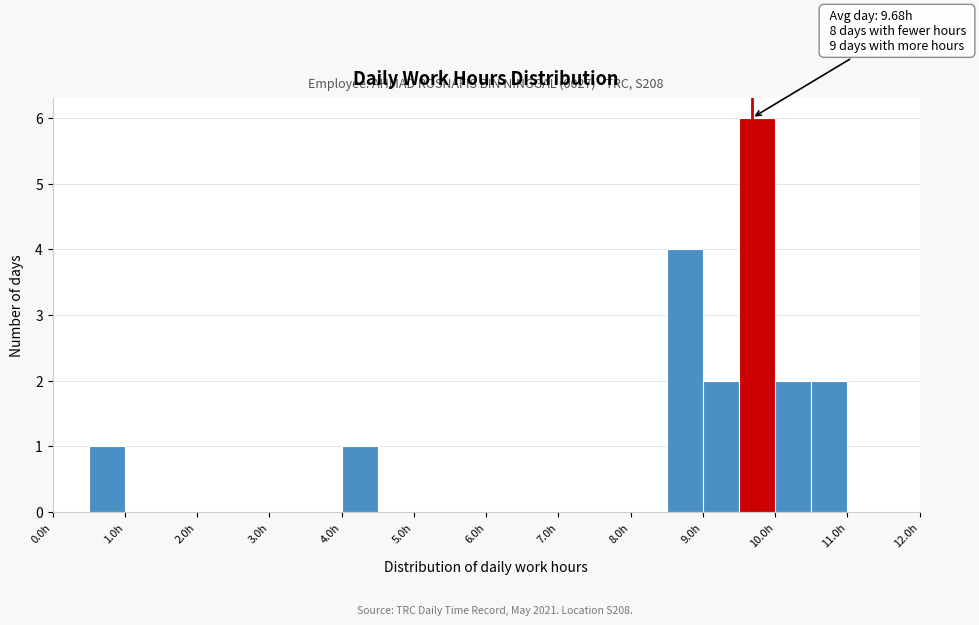

Over which range of the x-axis is the bar tallest?

9.5 to 10.0